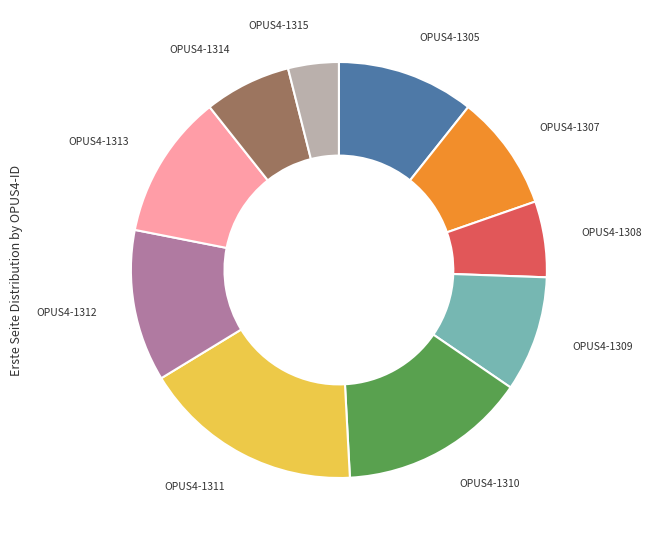

Does any single category account for the majority?

No